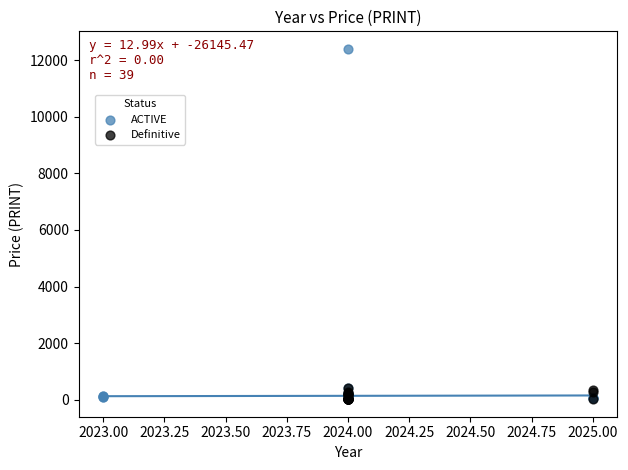

Which series has the widest spread of Y values?

ACTIVE